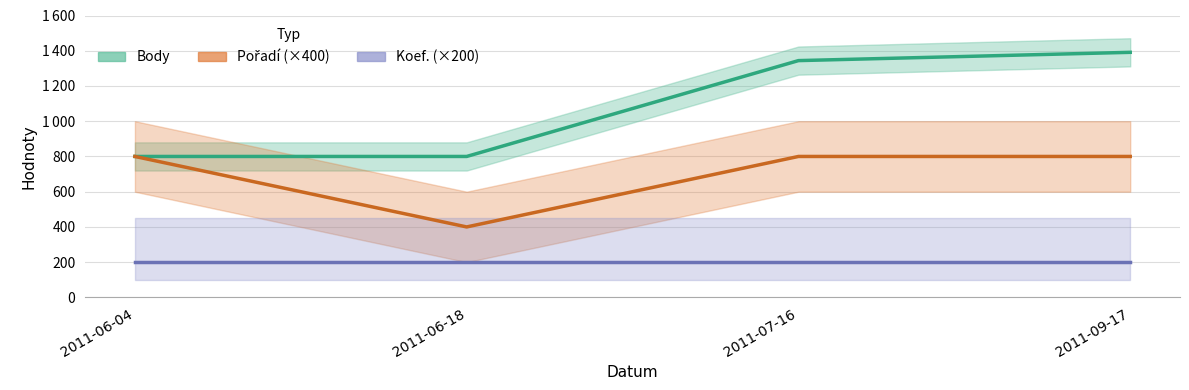

Rank the series by their maximum value, from lowest to highest.

Koef. (×200), Pořadí (×400), Body